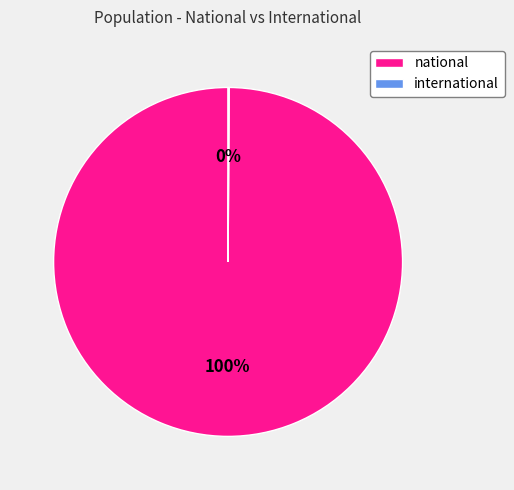

What is the majority slice?

national